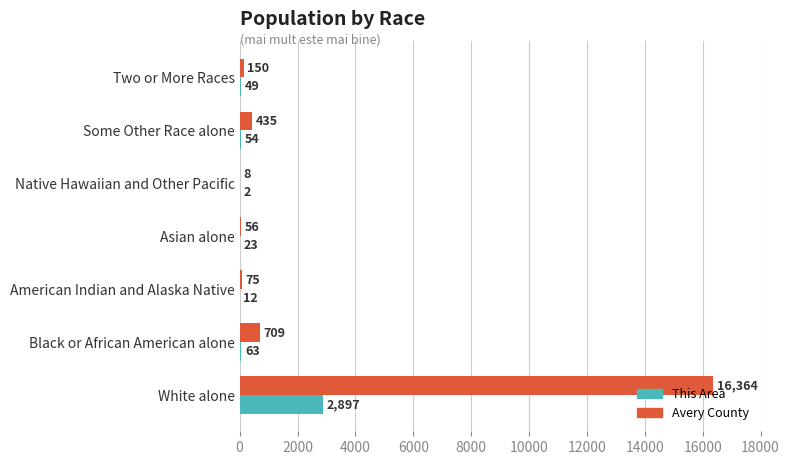

What is the sum of all Avery County values?

17797